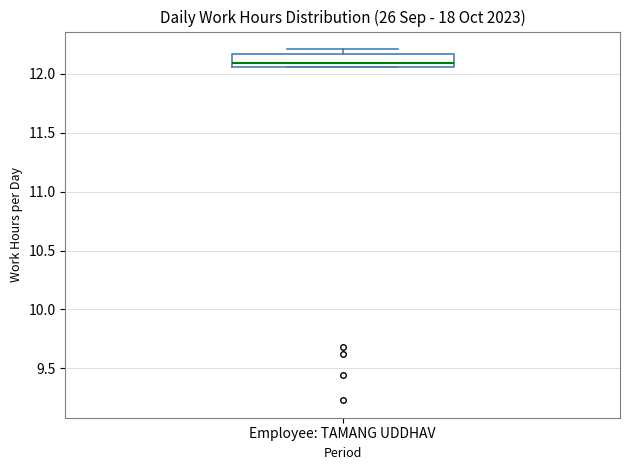

Read this box plot against the y-axis: the position of the median line, the range covered by the box, and the ends of both whiskers. The values are not printed on the chart, so give them approximately, as read against the axis.

median 12.10, box 12.05 to 12.15, whiskers 12.05 to 12.20